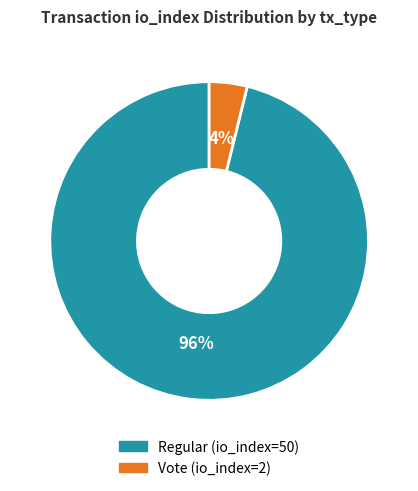

Between Regular (io_index=50) and Vote (io_index=2), which is larger?

Regular (io_index=50)